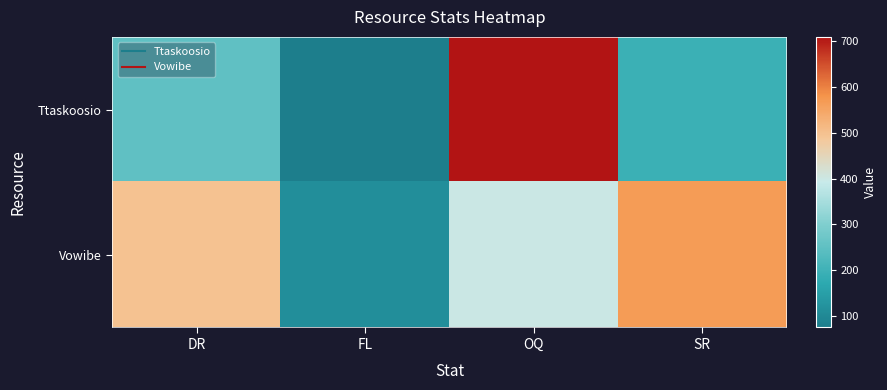

Reading left to right, list all the values displayed in this chart.

Ttaskoosio: DR=252	FL=75	OQ=709	SR=194
Vowibe: DR=497	FL=113	OQ=397	SR=566